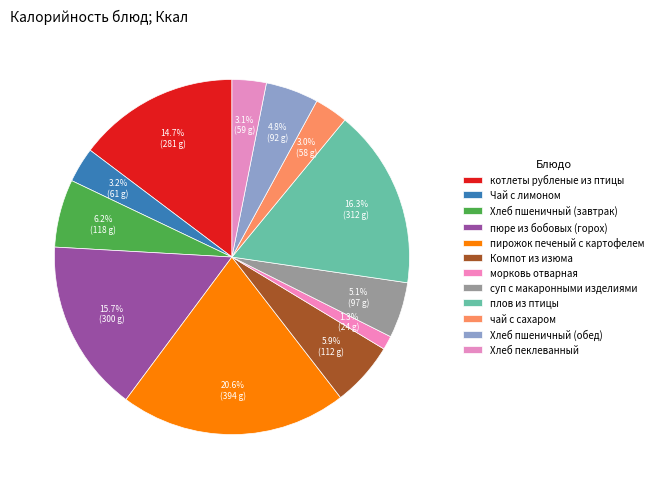

How many slices are in this pie chart?

12